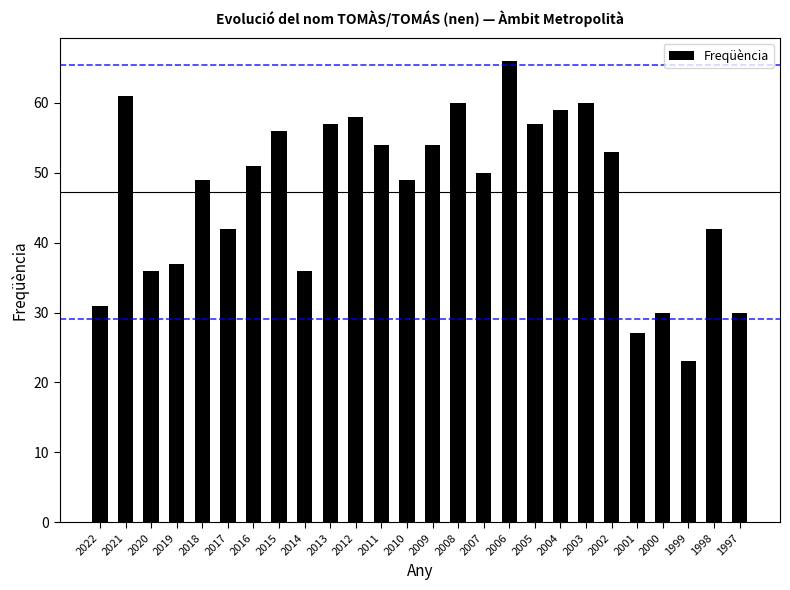

Reading right to left, list all the values displayed in this chart.

30	42	23	30	27	53	60	59	57	66	50	60	54	49	54	58	57	36	56	51	42	49	37	36	61	31